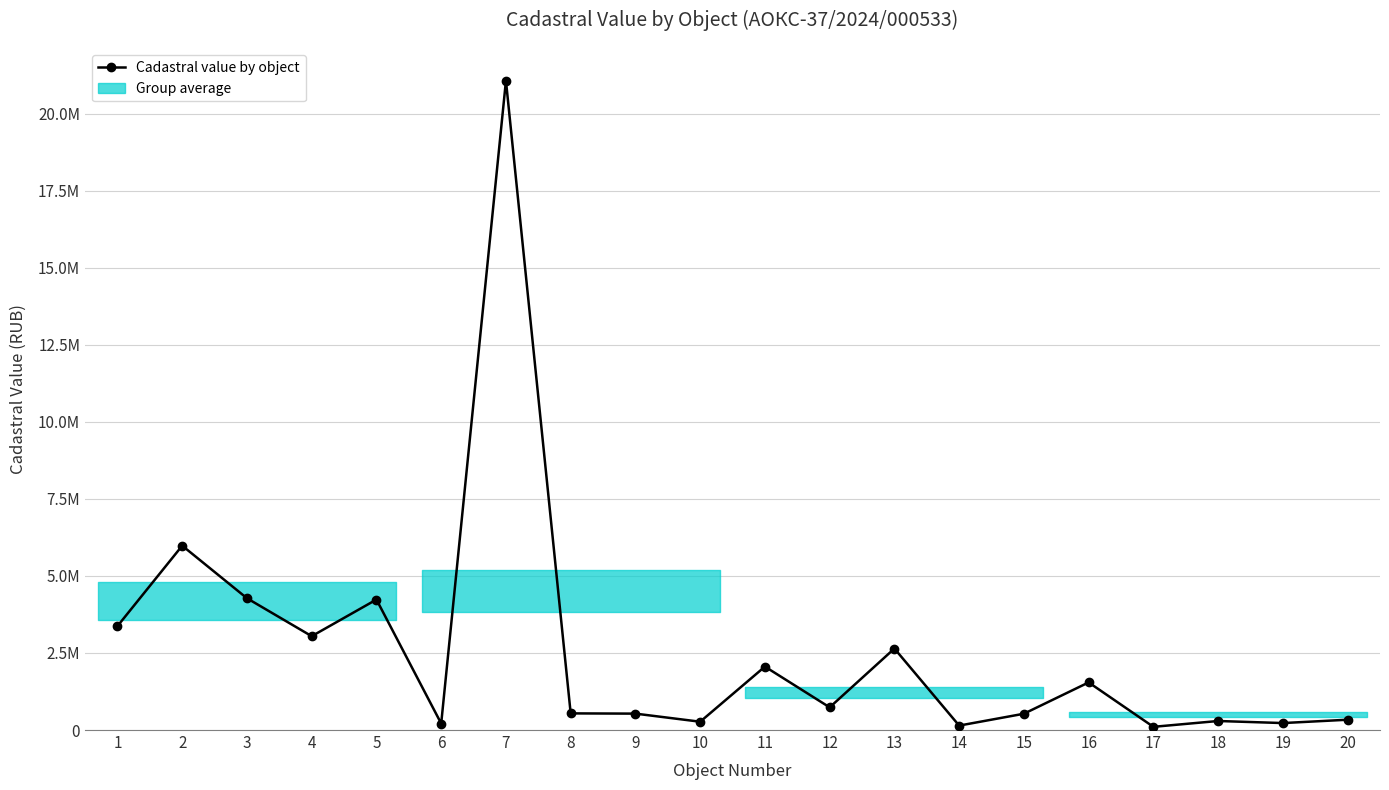

At which category does the data reach its first local valley?

4